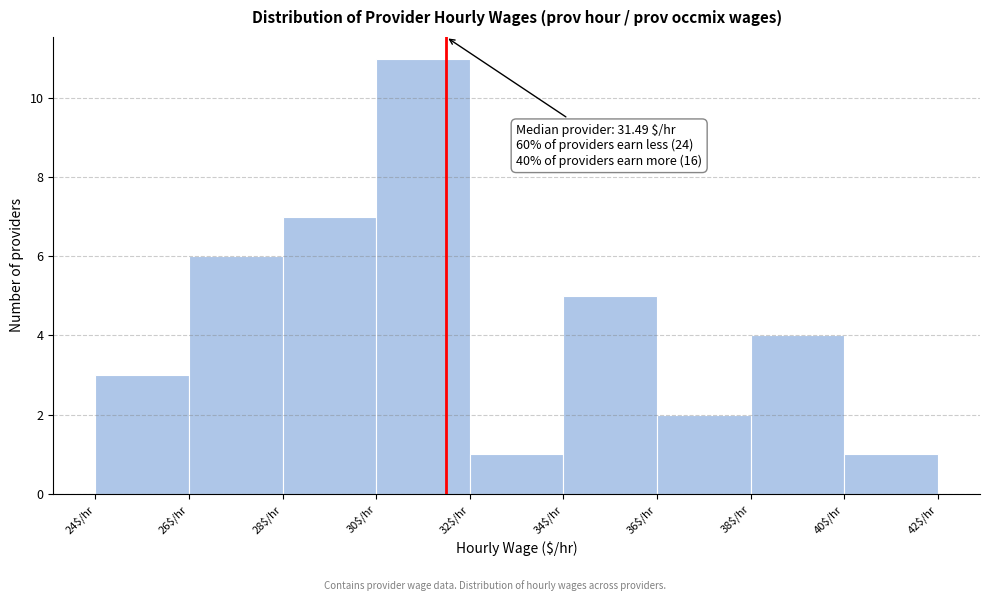

Over which range of the x-axis is the bar tallest?

30 to 32